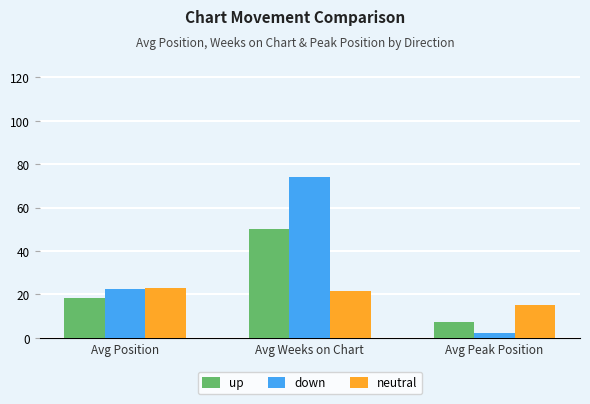

Which series has the widest spread of values?

down